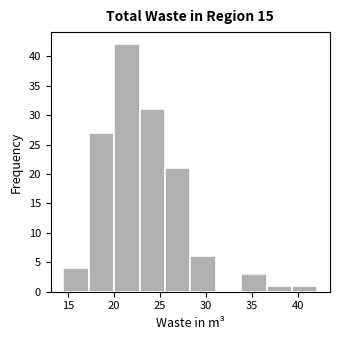

Reading left to right, list every bar in this chart as the range it spans on the x-axis followed by its height. Neither the bar edges nor the heights are printed on the chart, so give them approximately, as read against the axes.

14.5 to 17.5: 4
17.5 to 20.0: 27
20.0 to 23.0: 42
23.0 to 25.5: 31
25.5 to 28.5: 21
28.5 to 31.0: 6
31.0 to 34.0: 0
34.0 to 36.5: 3
36.5 to 39.5: 1
39.5 to 42.0: 1